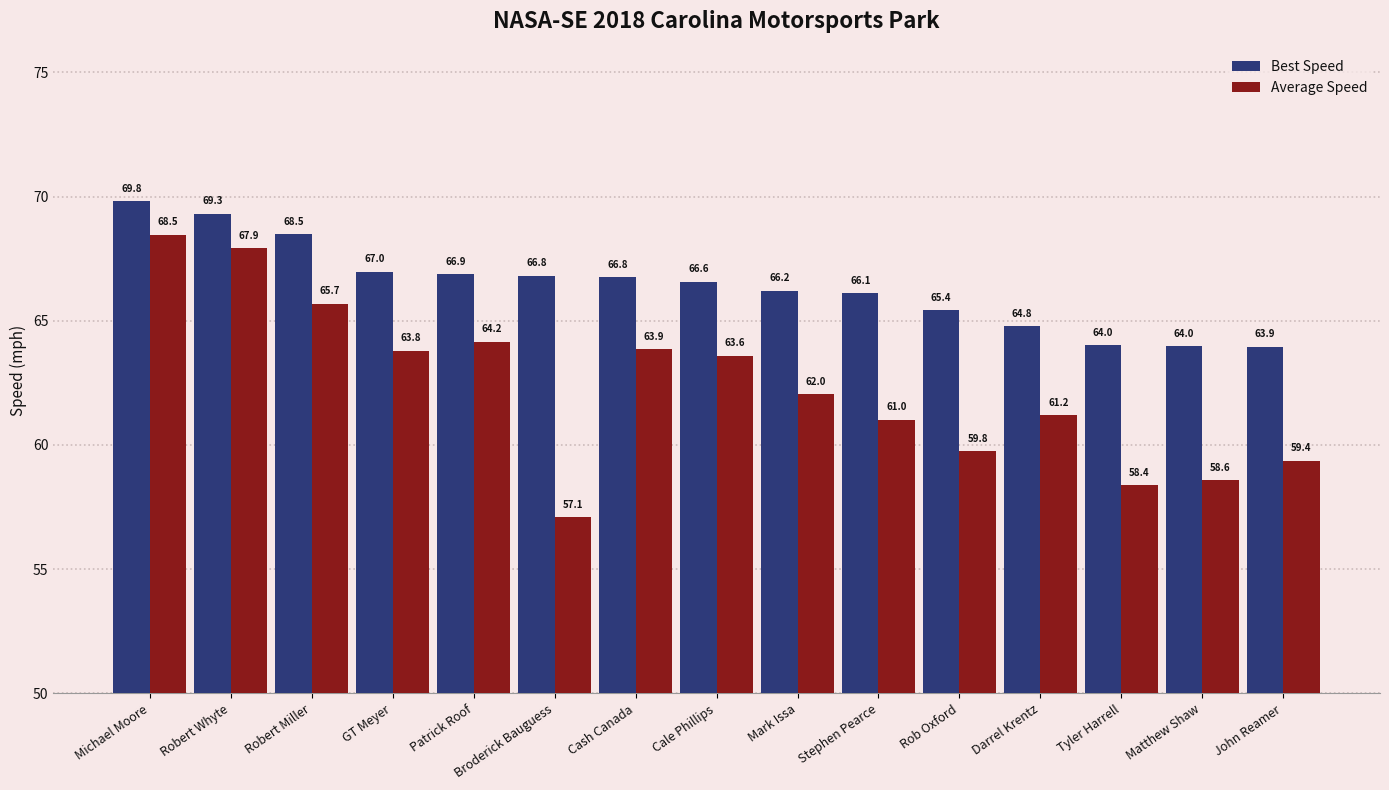

What is the sum of the Average Speed values at Mark Issa and John Reamer?

121.4